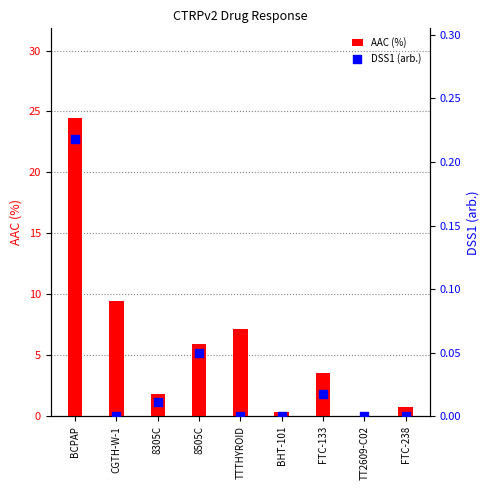

At which category is the sum across all series the highest?

BCPAP